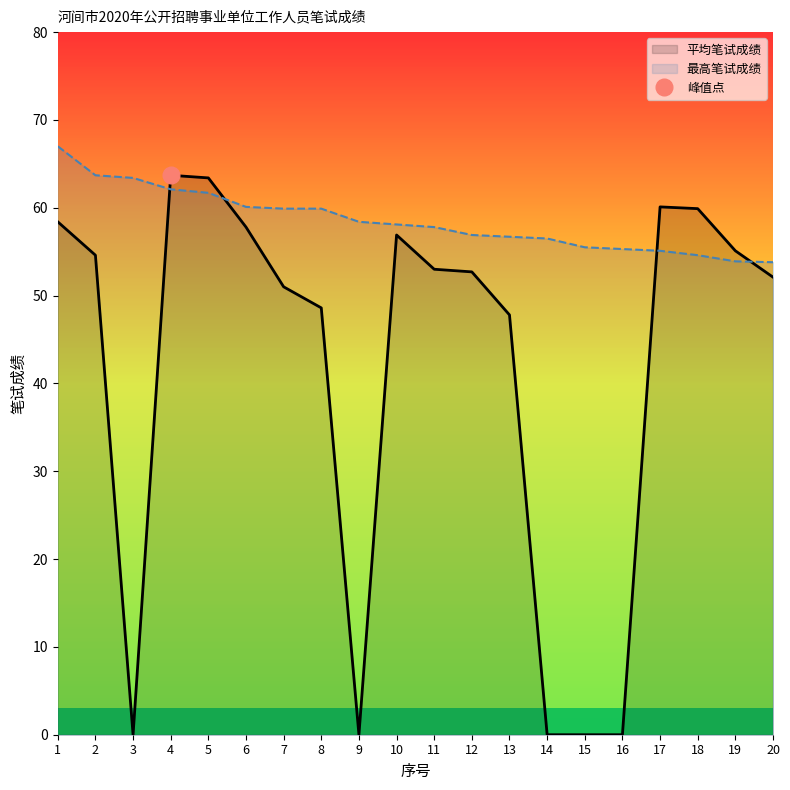

What is the average value of the 平均笔试成绩 series?

41.8